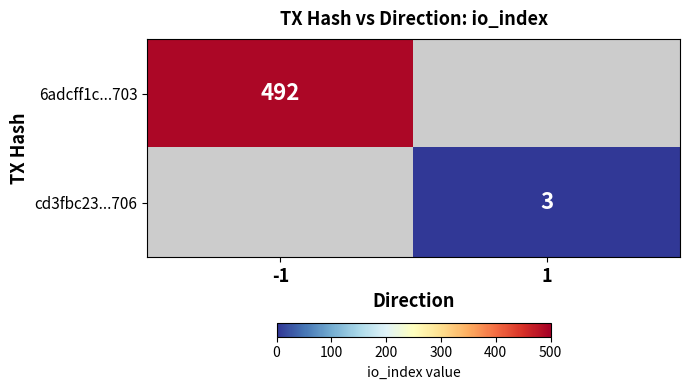

True or false: 6adcff1c...703 has a value of 812 at -1.

False